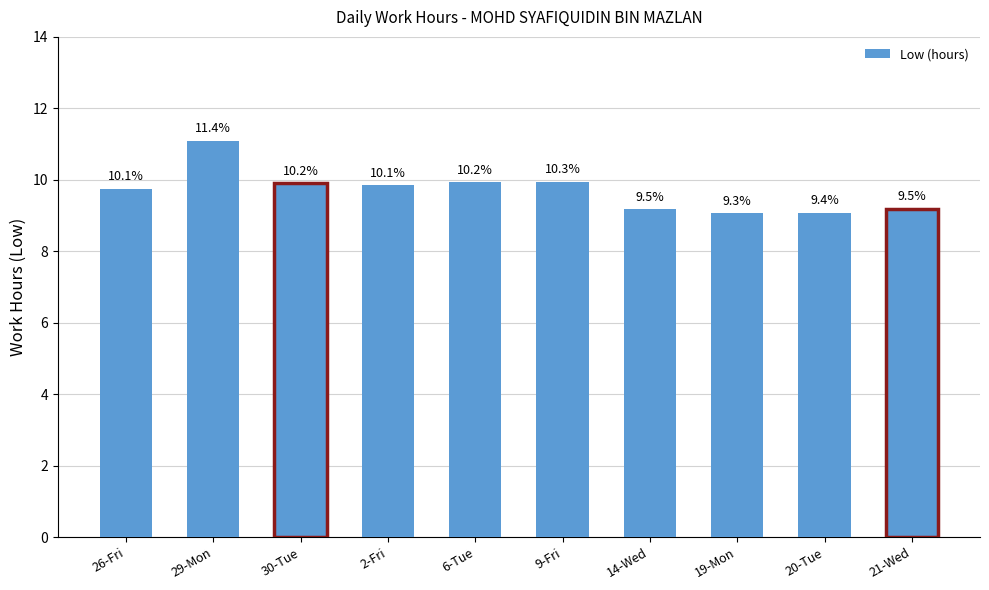

Rank the categories by value from lowest to highest.

19-Mon, 20-Tue, 14-Wed, 21-Wed, 26-Fri, 2-Fri, 30-Tue, 6-Tue, 9-Fri, 29-Mon